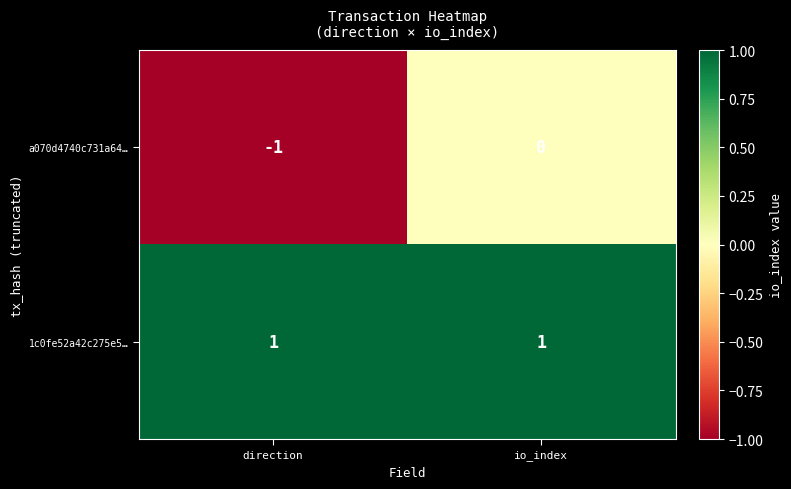

What is the minimum value shown in the chart?

-1